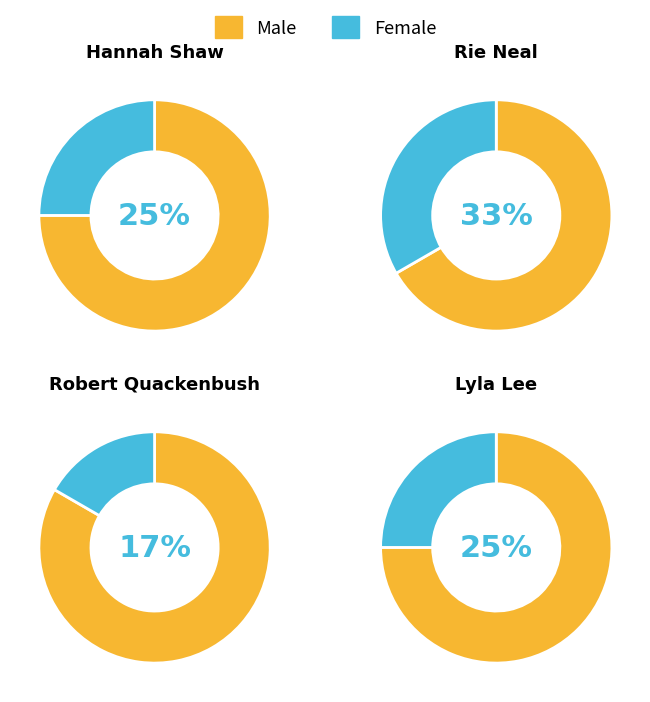

Is it true that Robert Quackenbush (2141417716) is 21% of the pie?

False